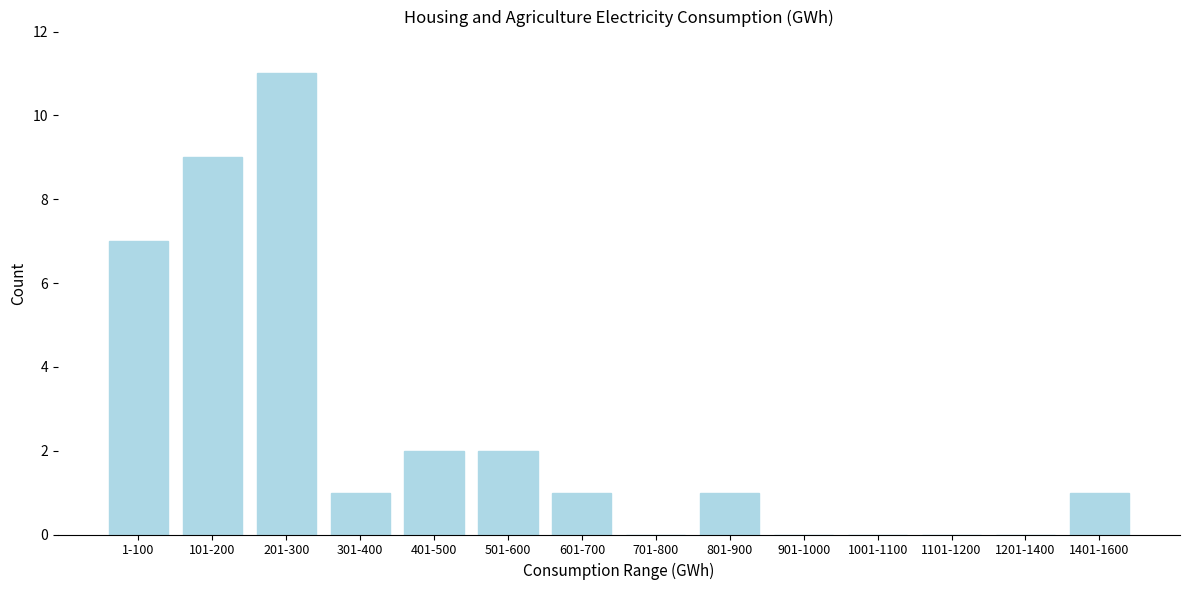

Reading left to right, extract all data points from this chart.

1-100=7	101-200=9	201-300=11	301-400=1	401-500=2	501-600=2	601-700=1	701-800=0	801-900=1	901-1000=0	1001-1100=0	1101-1200=0	1201-1400=0	1401-1600=1